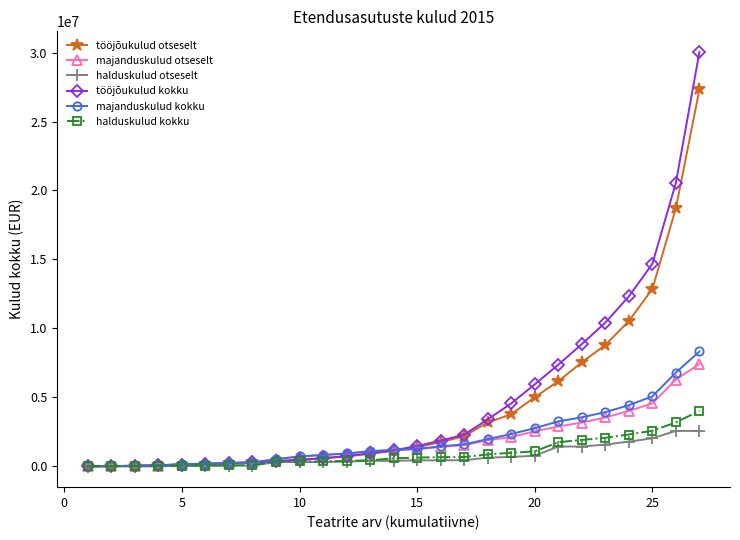

What is the average value of the halduskulud kokku series?

951814